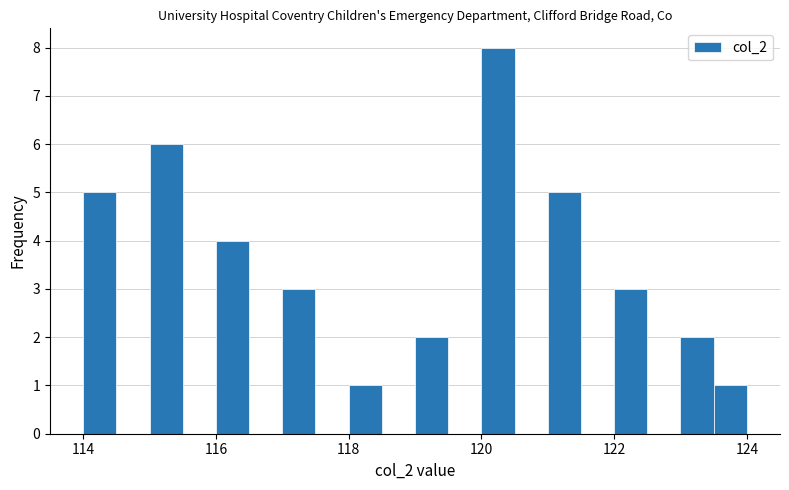

Read against the x-axis, roughly where is the centre of the tallest bar?

120.2